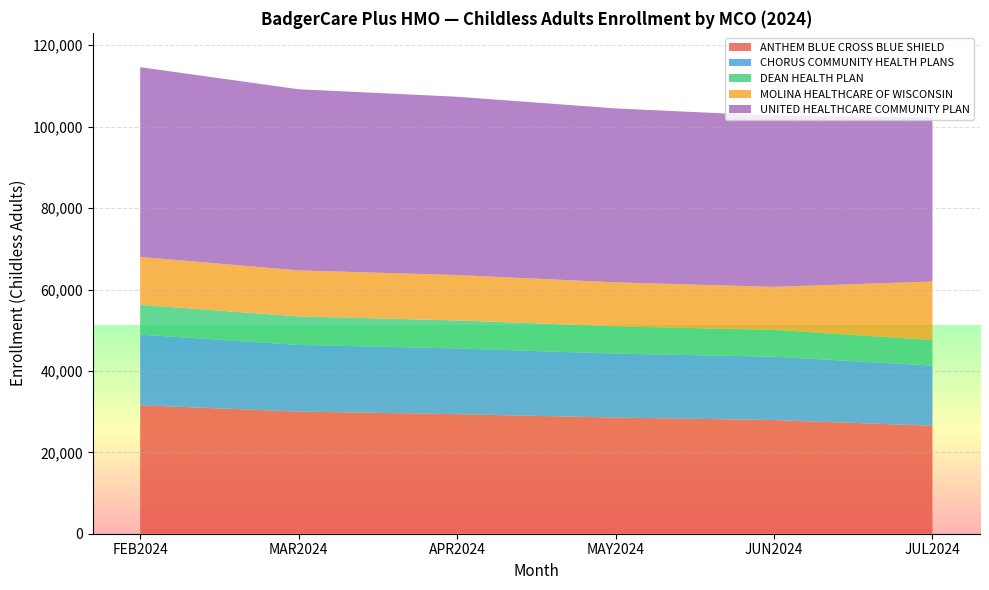

What is the lowest value of the ANTHEM BLUE CROSS BLUE SHIELD series?

26536